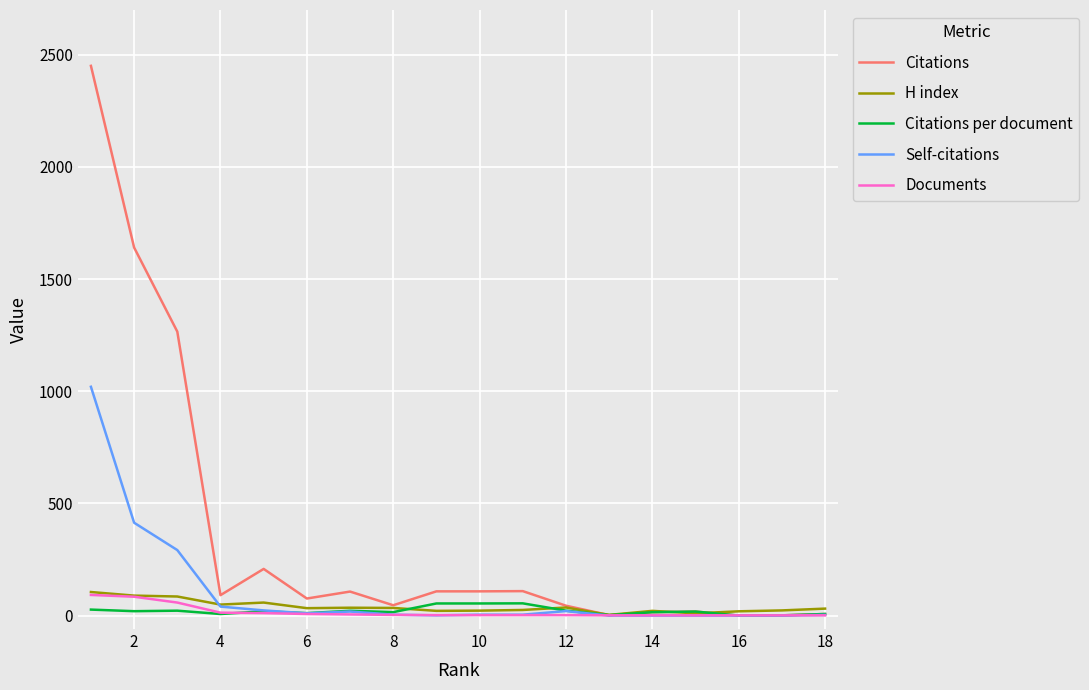

What is the greatest value displayed?

2451.0